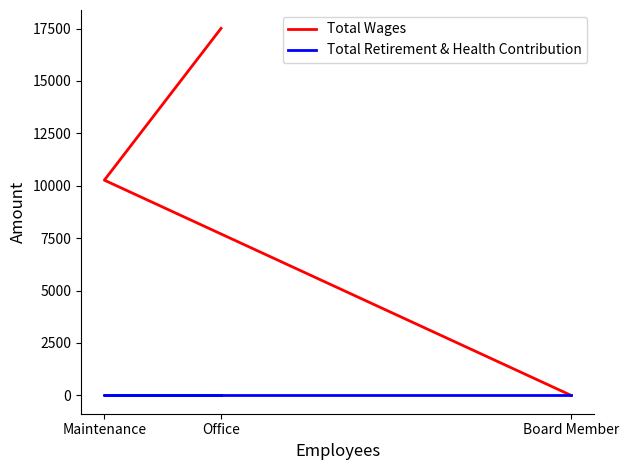

What is the difference between the Total Wages values at Office and Board Member?

17509